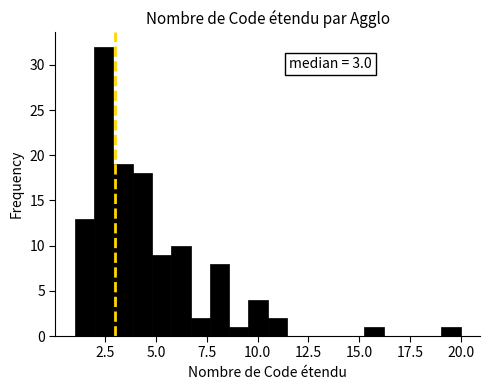

Around what value on the x-axis is the tallest bar? Give the approximate position of its centre, as read against the axis.

2.5